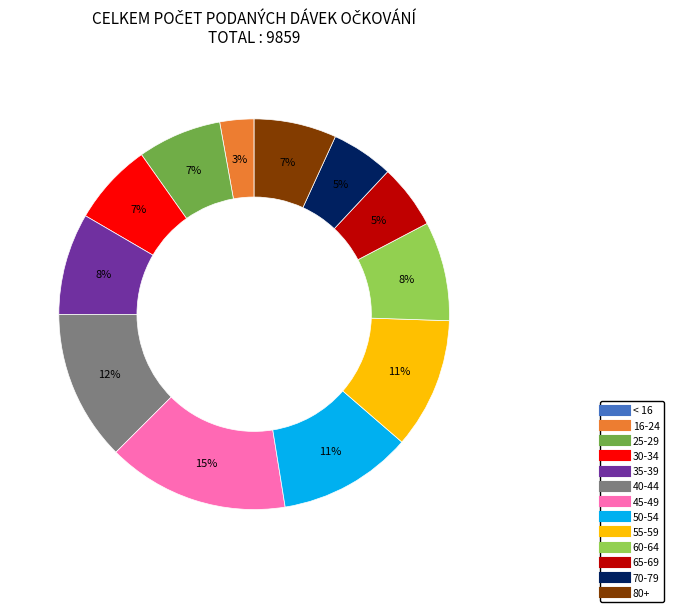

To the nearest percent, what is the difference between the largest and smallest slice percentages?

15%